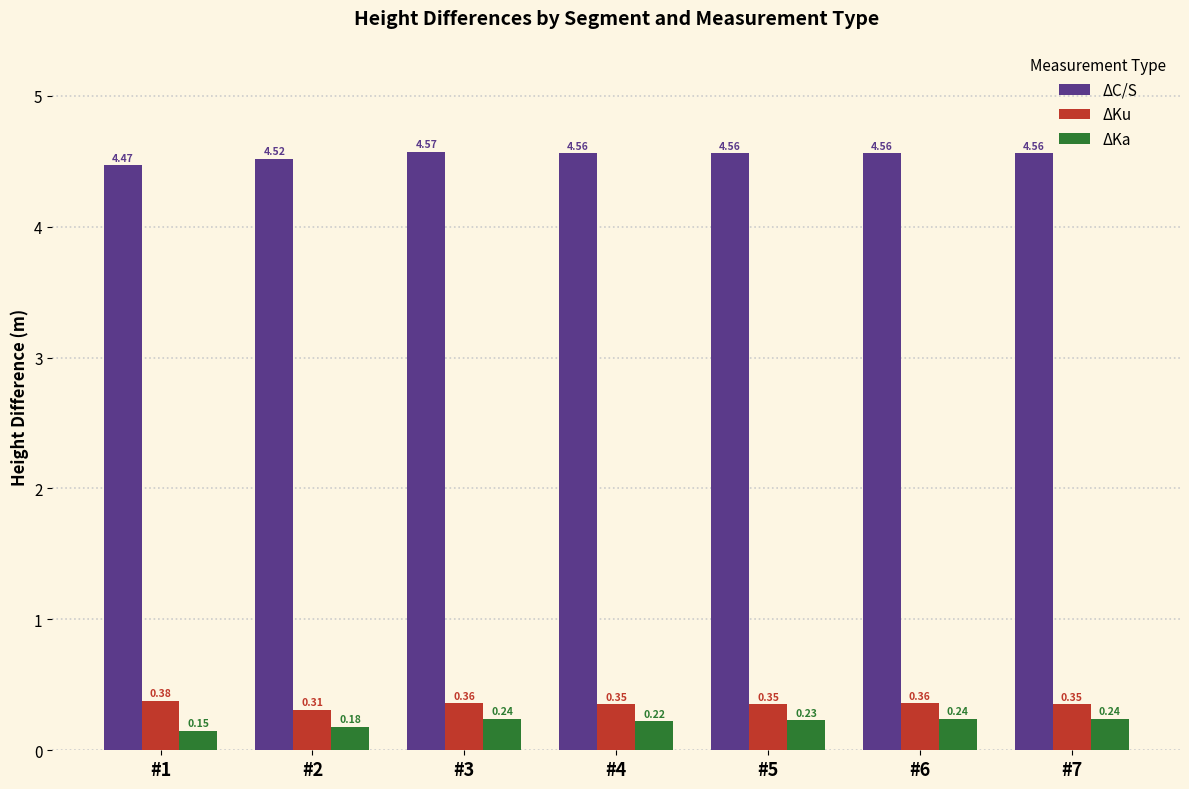

Rank the series at #3 from lowest to highest value.

ΔKa, ΔKu, ΔC/S